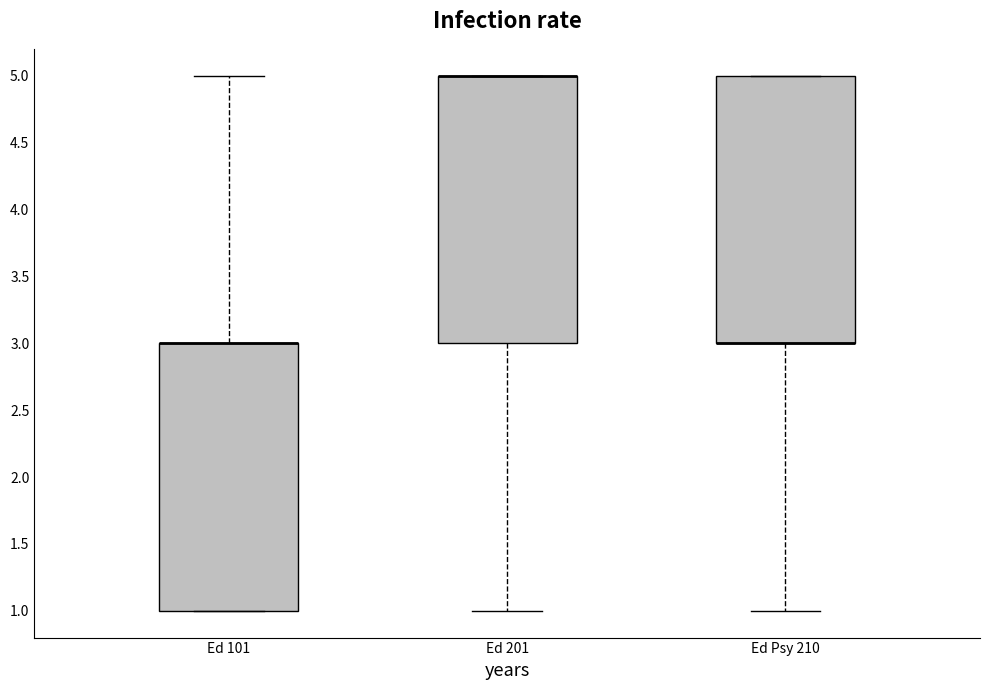

Reading left to right, transcribe this box plot: for each box, give where its median line is, the range the box spans, and where its two whiskers end, as read against the y-axis. The values are not printed on the chart, so give them approximately, as read against the axis.

Ed 101: median 3 (drawn on the box's upper edge), box 1 to 3, whiskers 1 to 5
Ed 201: median 5 (drawn on the box's upper edge), box 3 to 5, whiskers 1 to 5
Ed Psy 210: median 3 (drawn on the box's lower edge), box 3 to 5, whiskers 1 to 5